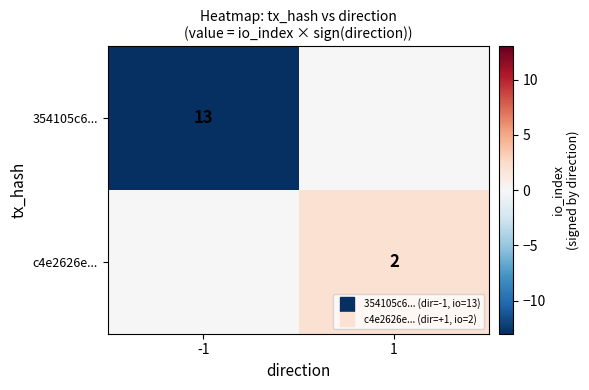

Rank the series by their maximum value, from highest to lowest.

c4e2626e..., 354105c6...